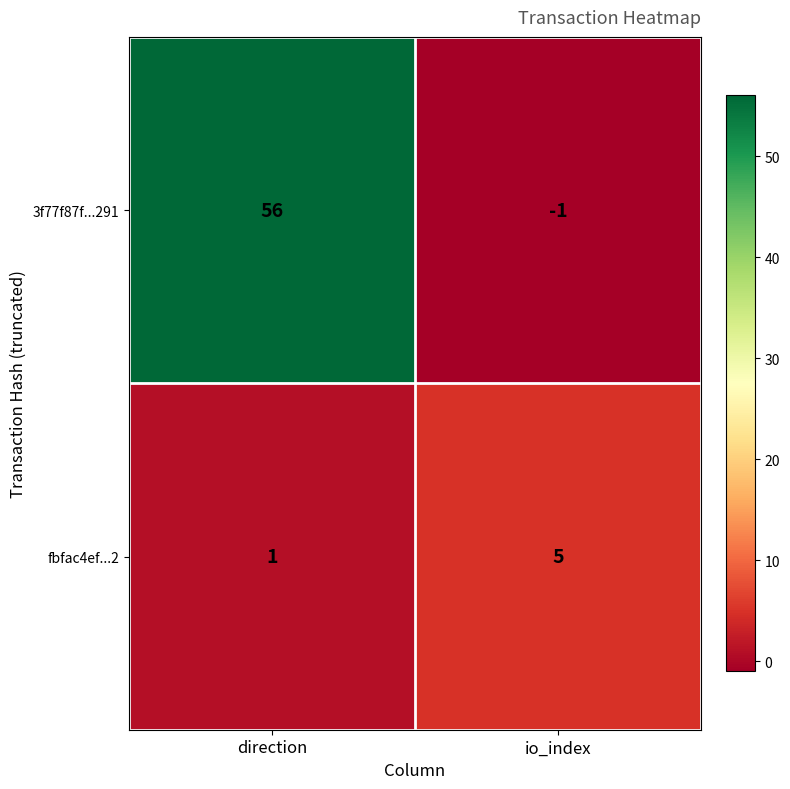

What is the sum of all 3f77f87f...291 values?

55